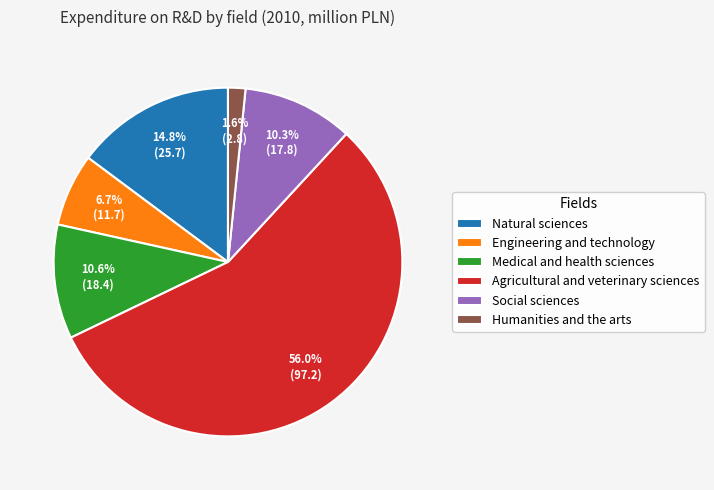

Is Agricultural and veterinary sciences the majority of the pie?

Yes